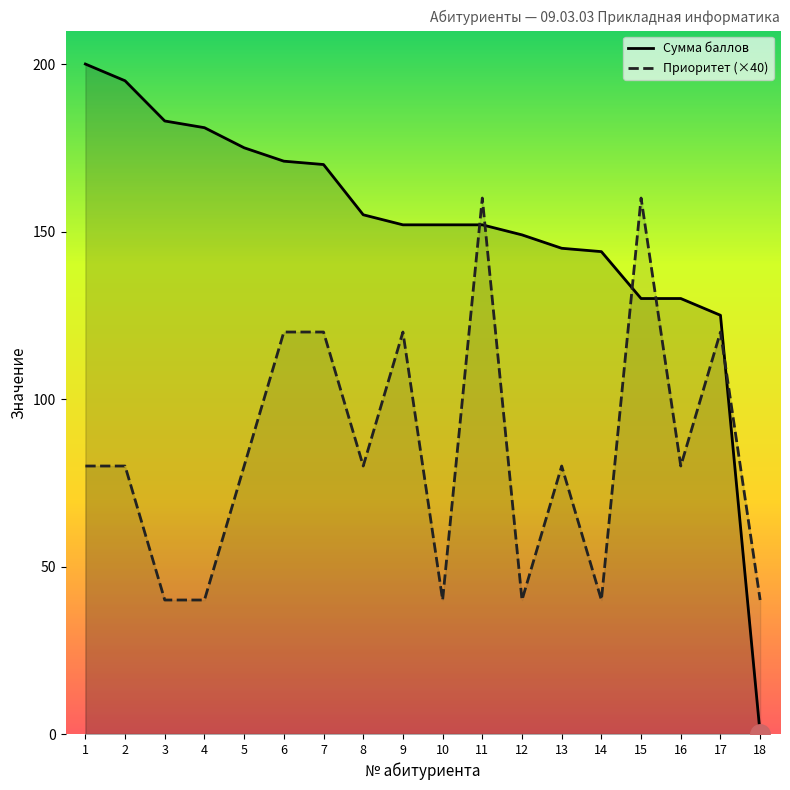

After their last crossing, which series has the higher values: Приоритет (×40) or Сумма баллов?

Приоритет (×40)